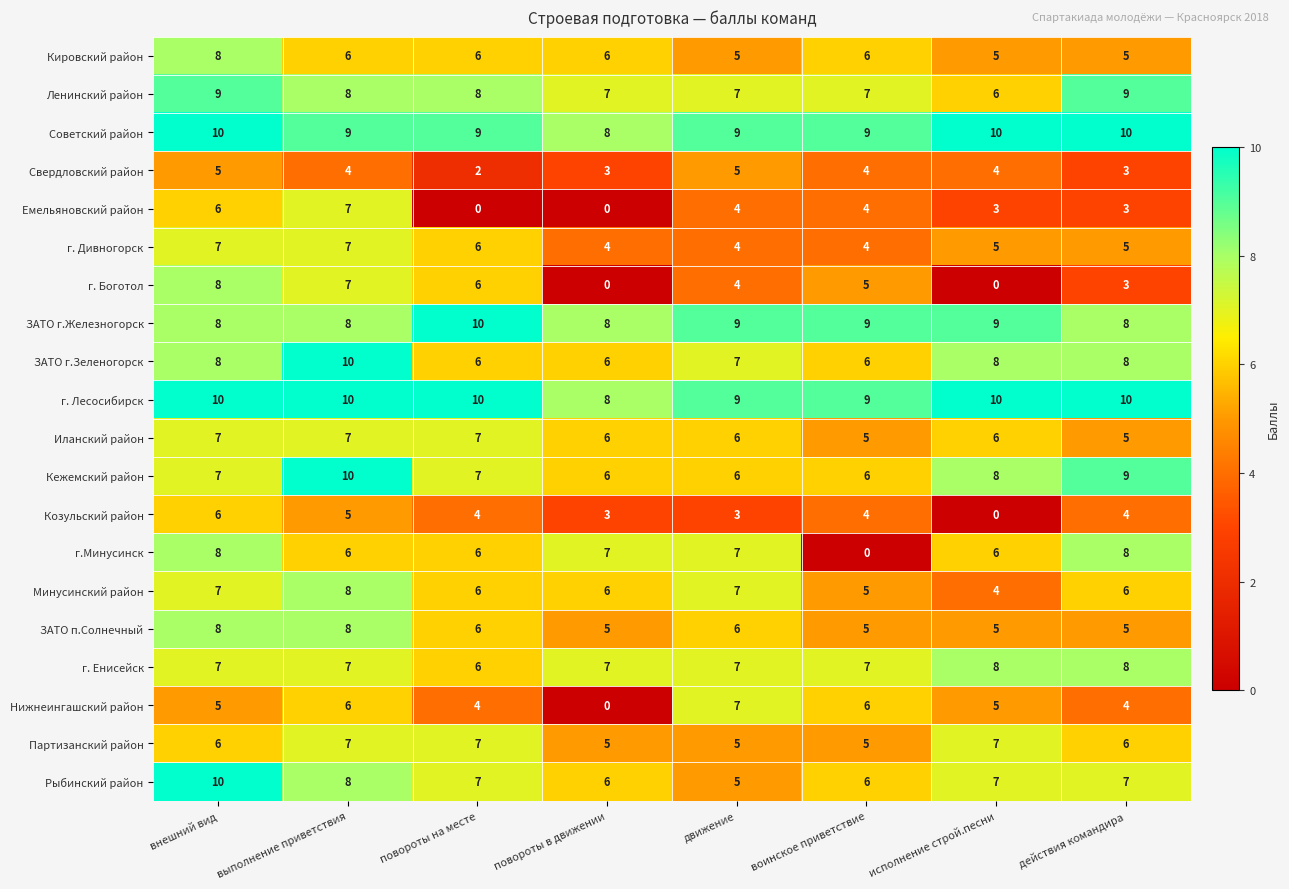

What is the maximum value for Кежемский район?

10